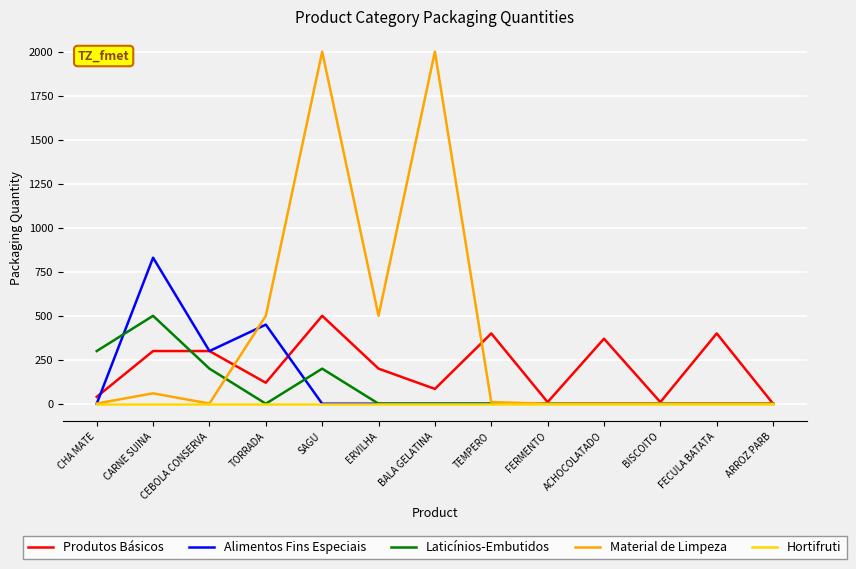

What is the smallest value displayed?

1